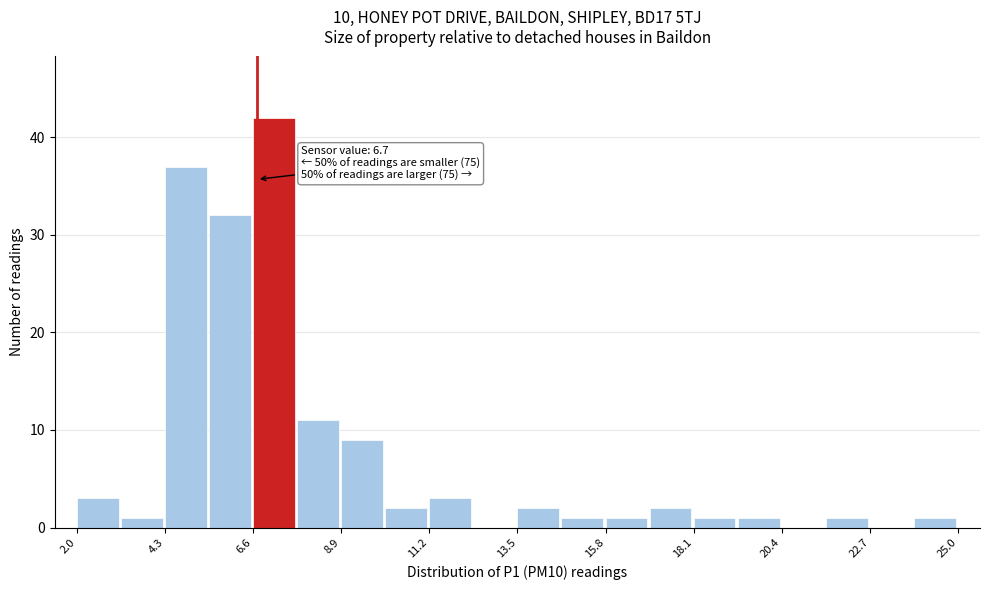

Read against the x-axis, roughly where is the centre of the tallest bar?

7.0